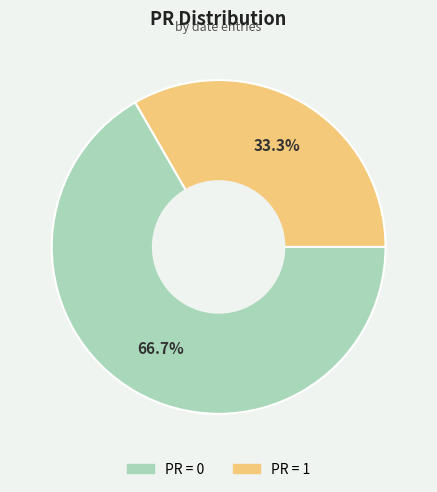

Is there a majority slice in this chart?

Yes